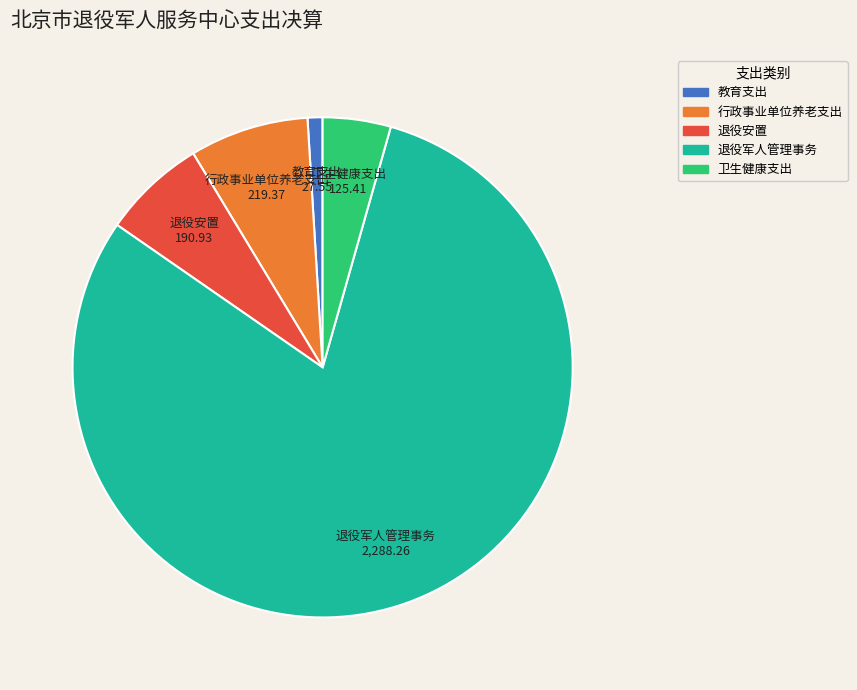

Approximately how many times larger is the value at 行政事业单位养老支出 compared to 退役安置?

1.1